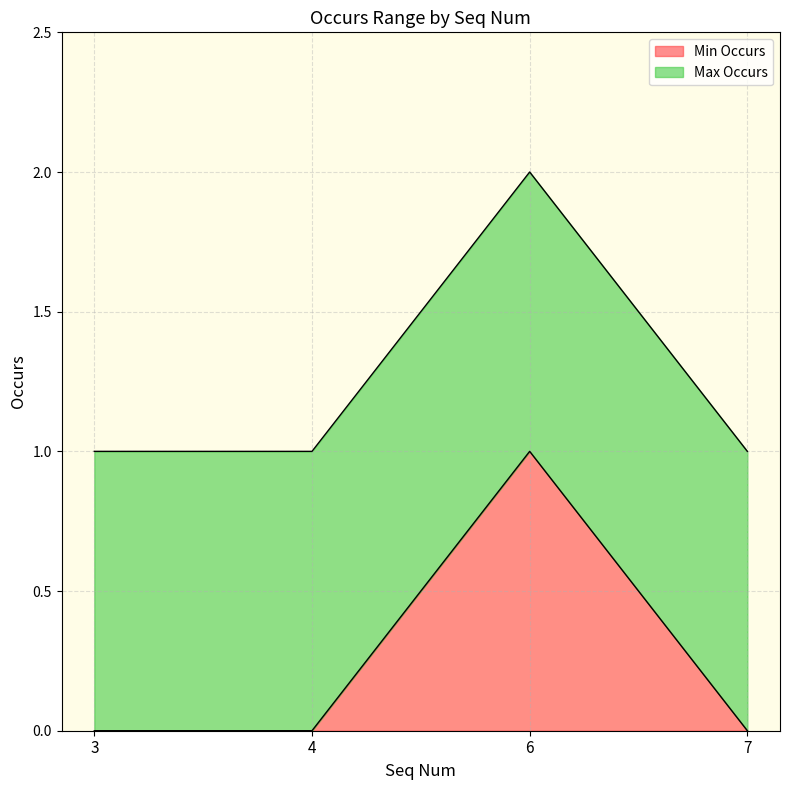

Does the chart have visible grid lines?

Yes